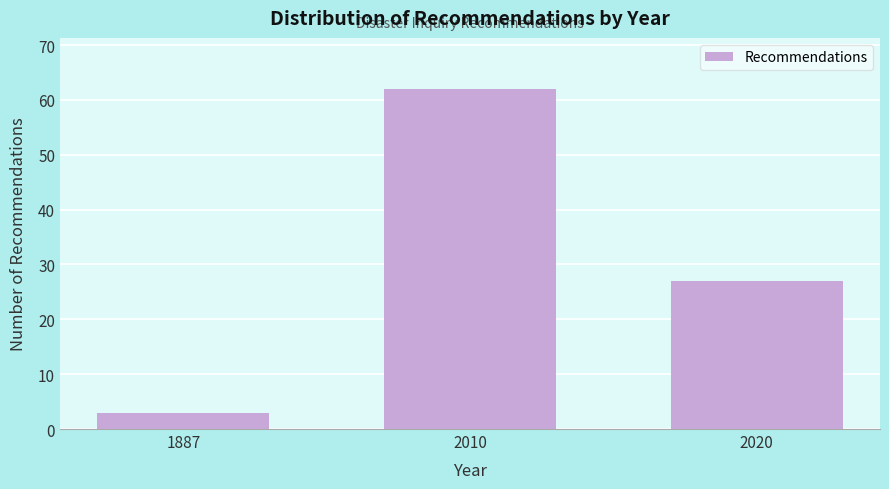

Reading left to right, transcribe all the data shown in this chart.

3	62	27